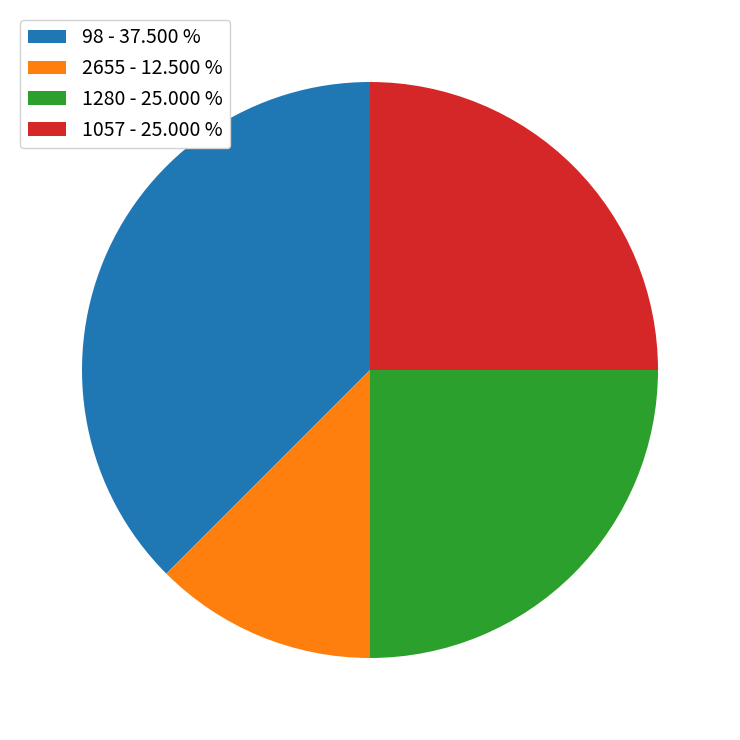

Approximately how many times larger is the value at 2655 compared to 98?

0.3